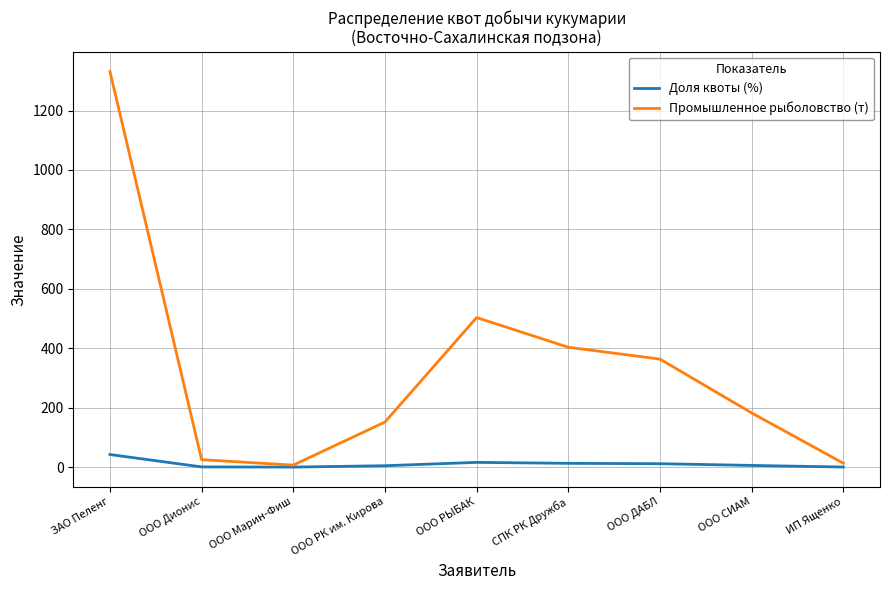

Where is Промышленное рыболовство (т) nearest to the value 669?

ООО РЫБАК